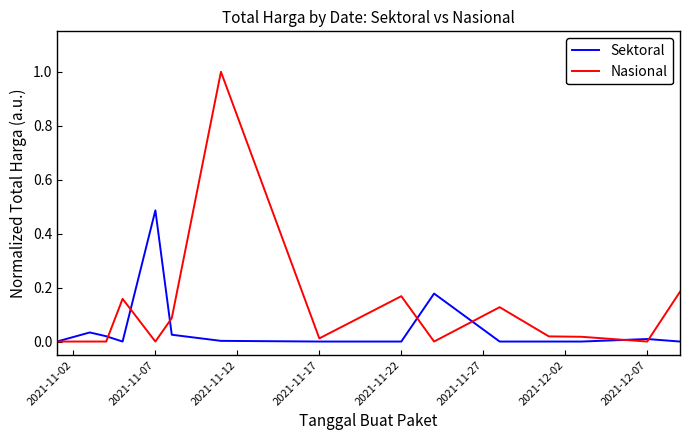

Which series has the largest total across all categories?

Nasional